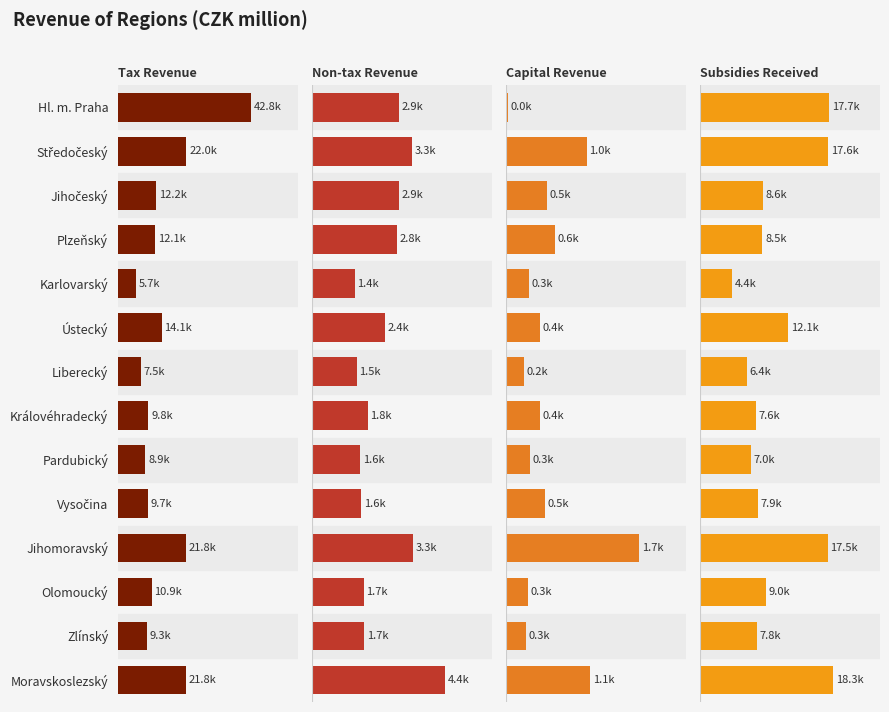

True or false: Subsidies Received has a value of 7936.8 at Vysočina.

True